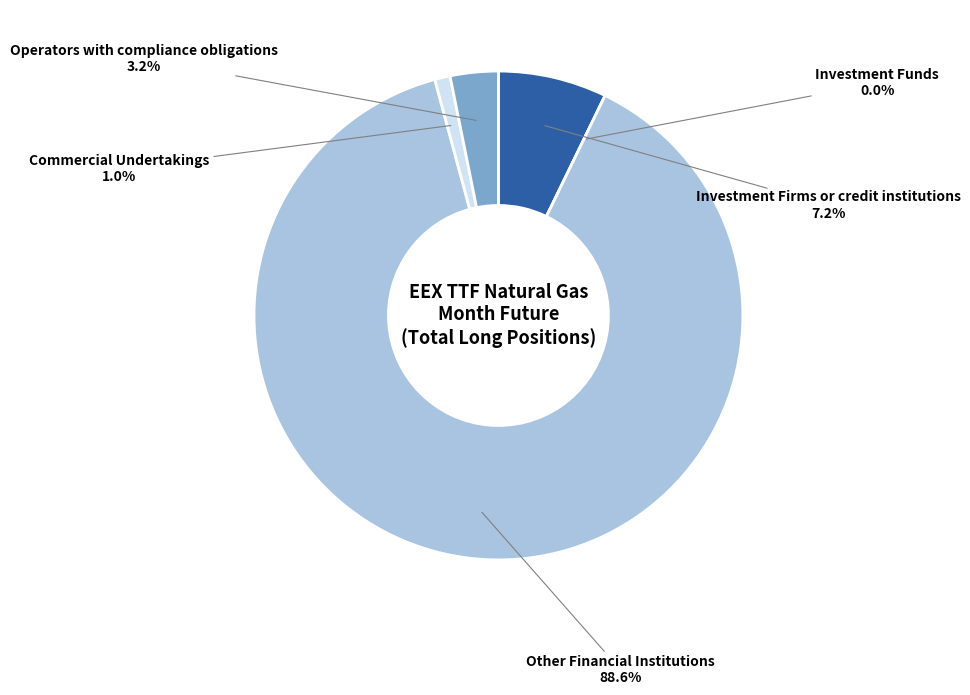

Which category accounts for the majority?

Other Financial Institutions